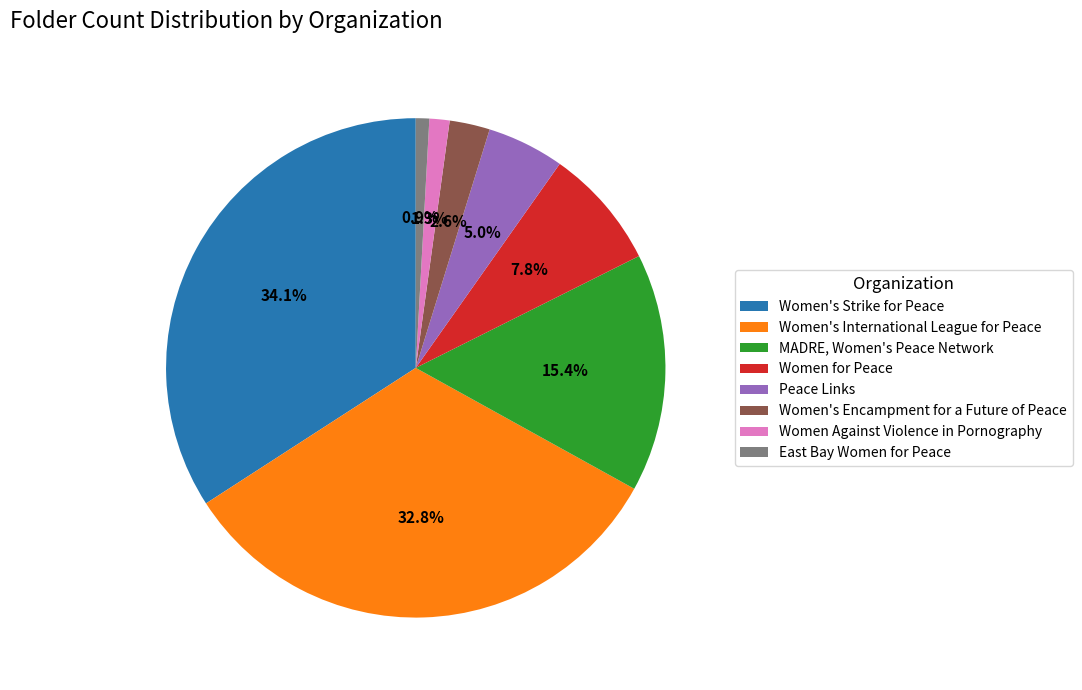

Rank the categories by value from highest to lowest.

Women's Strike for Peace, Women's International League for Peace, MADRE, Women's Peace Network, Women for Peace, Peace Links, Women's Encampment for a Future of Peace, Women Against Violence in Pornography, East Bay Women for Peace